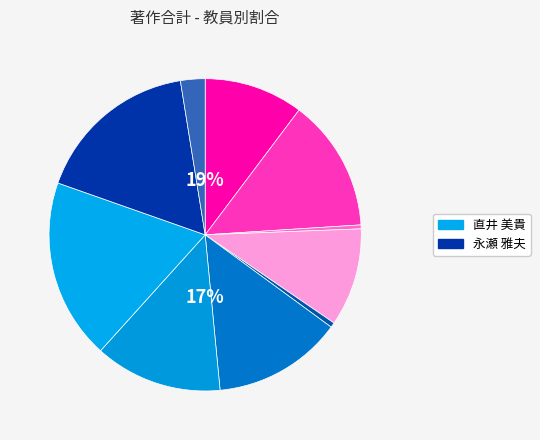

Approximately how many times larger is the value at 敖 金平 compared to 直井 美貴?

0.5